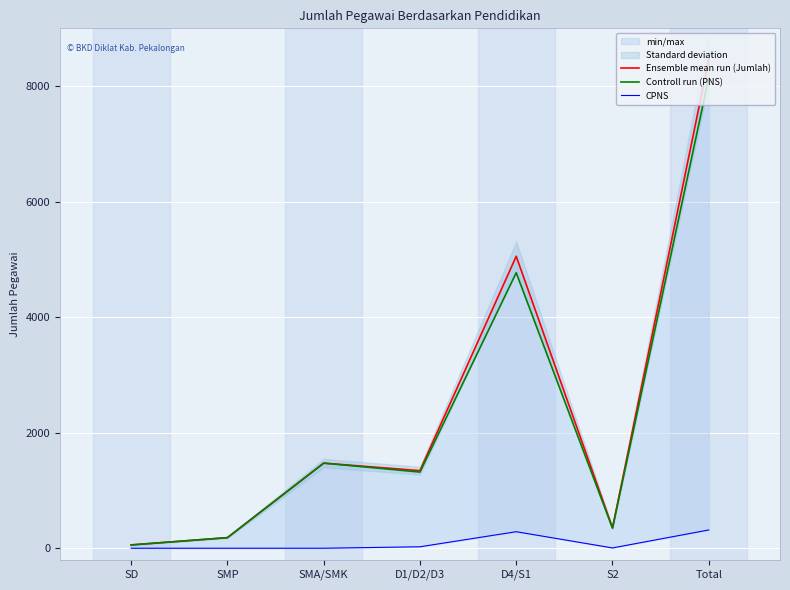

At which category does Controll run (PNS) reach its first local valley?

D1/D2/D3